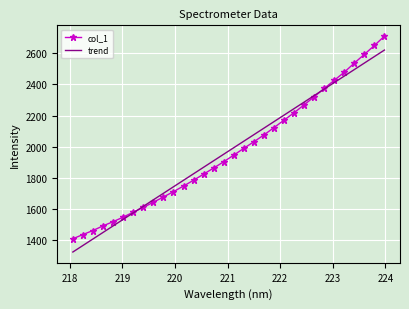

What is the maximum value shown in the chart?

2710.5